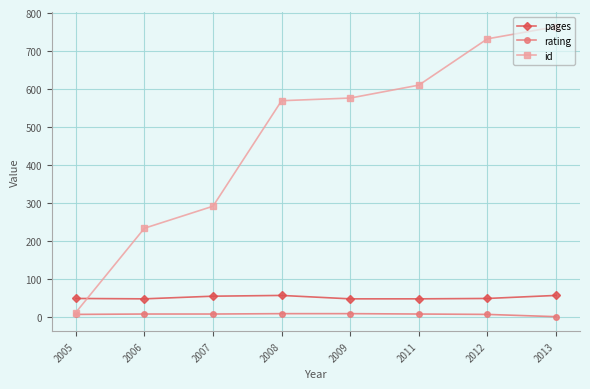

True or false: id has more than 2 points higher than both neighbors.

False